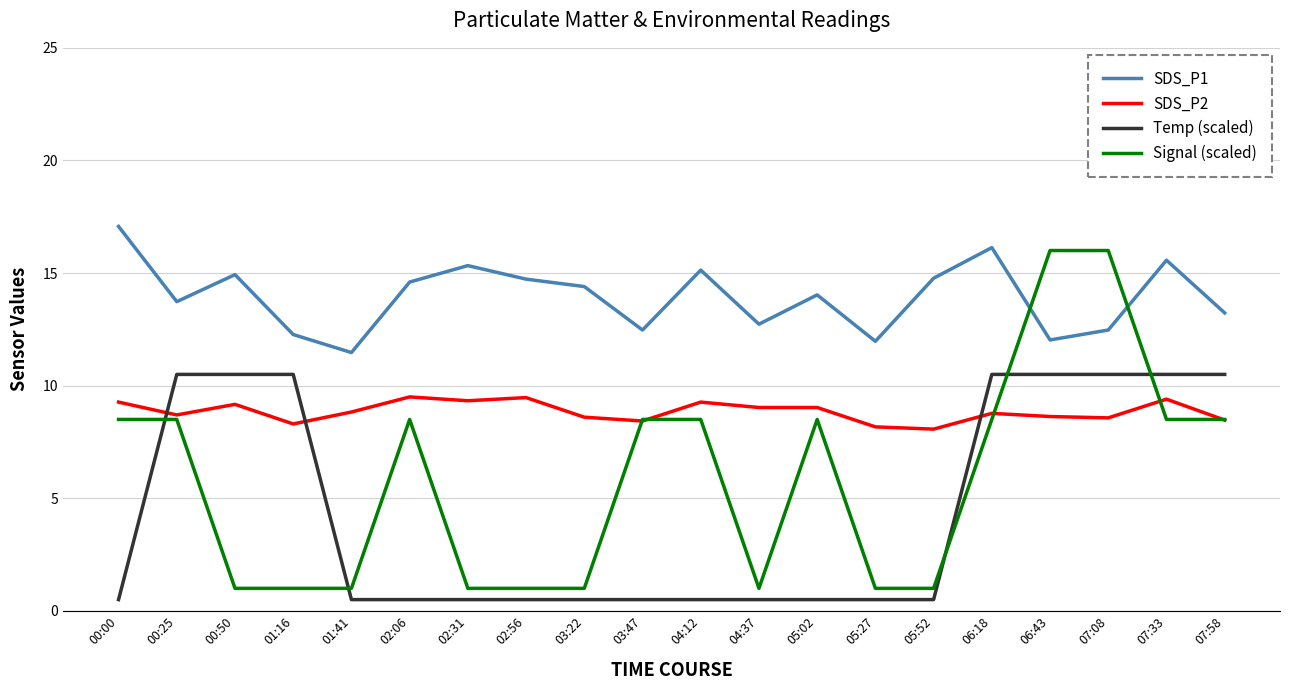

The value of Temp (scaled) at 07:33 is 17.4. True or false?

False